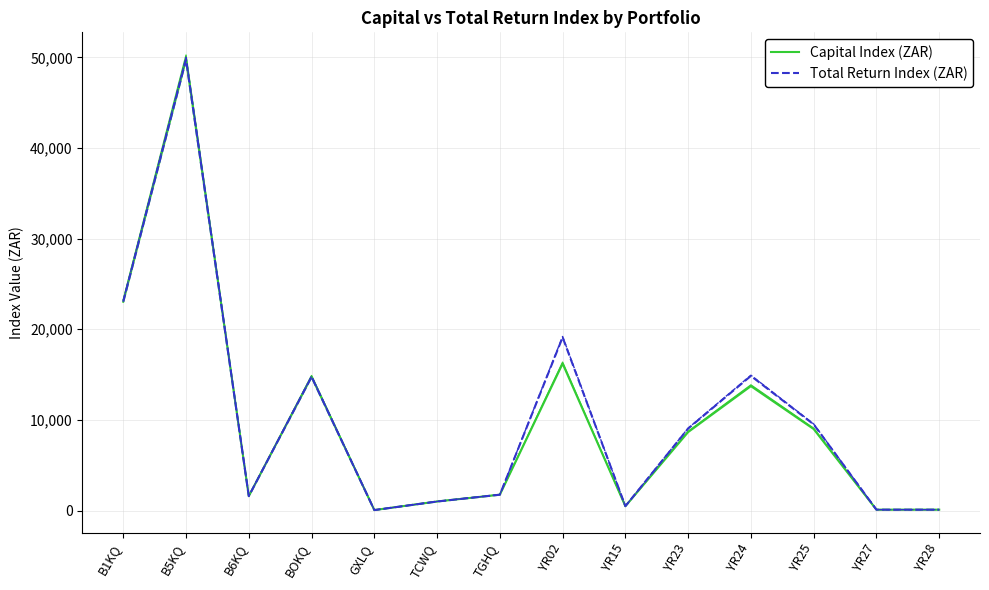

In Capital Index (ZAR), how many points are higher than both neighbors (excluding endpoints)?

4